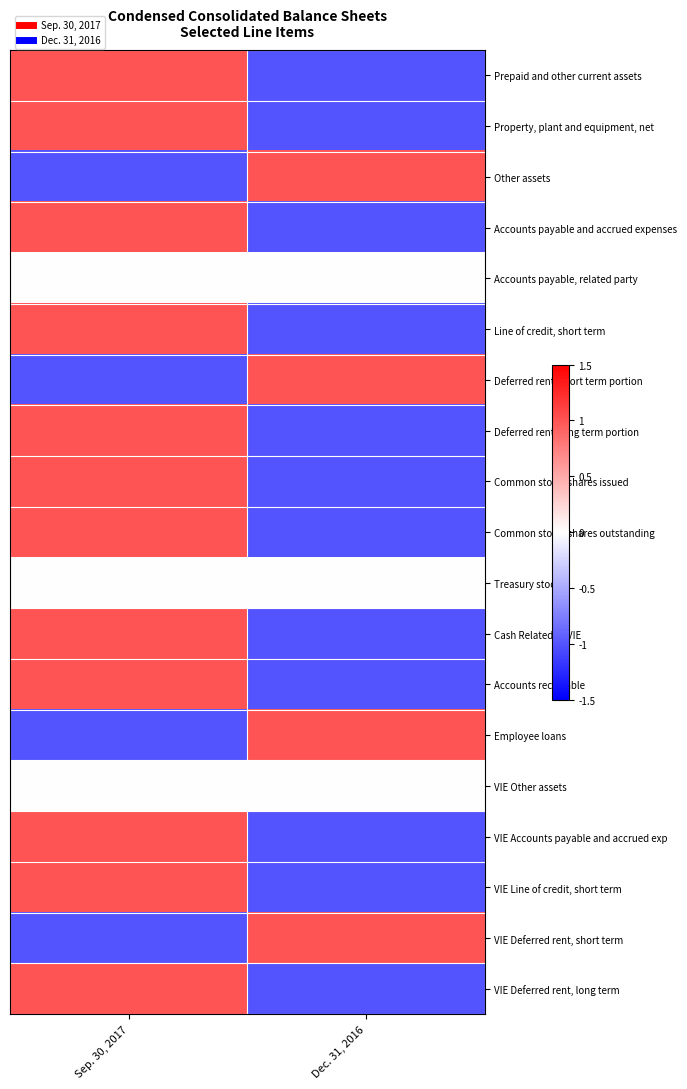

Which series has the largest range (max minus min)?

Prepaid and other current assets